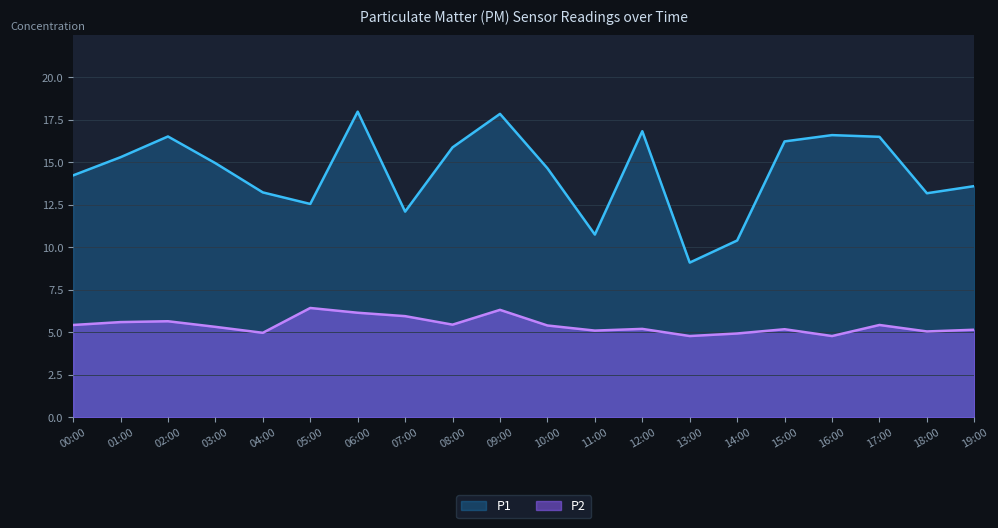

In P2, how many points are higher than both neighbors (excluding endpoints)?

6